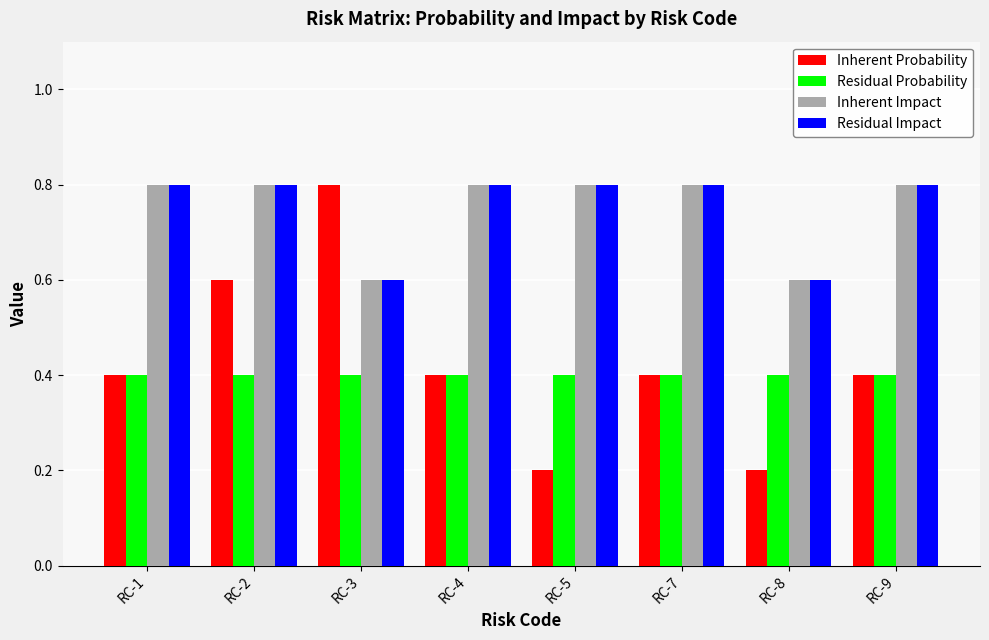

Between RC-3 and RC-5, which series saw the biggest shift?

Inherent Probability